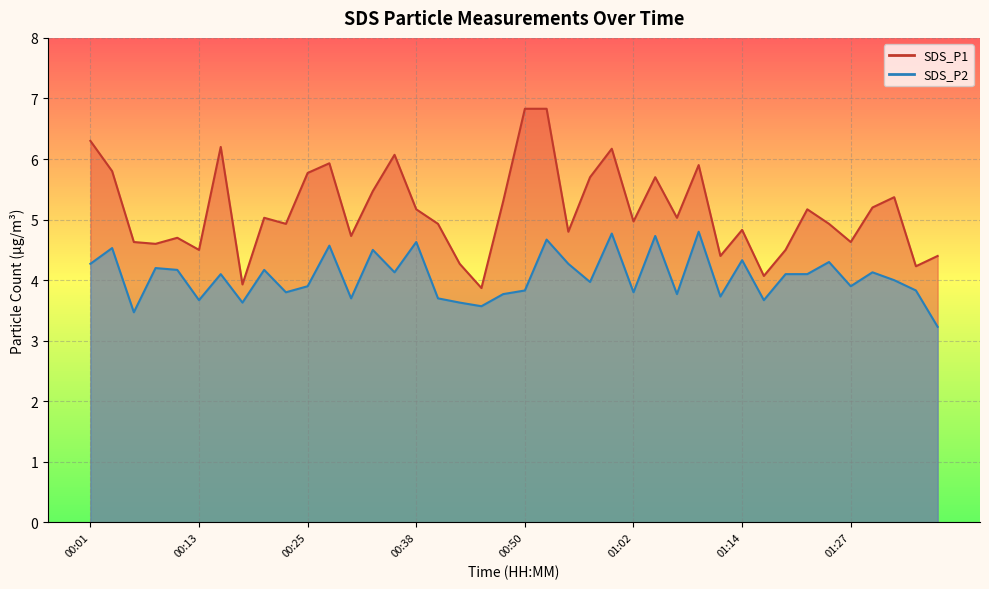

The SDS_P2 series shows 6.9 at 00:55. True or false?

False